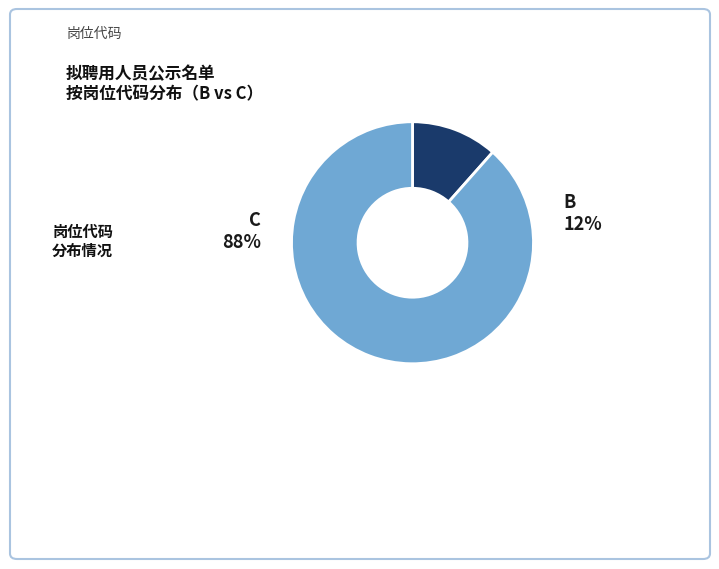

Combined, do B and C account for over 50%?

Yes